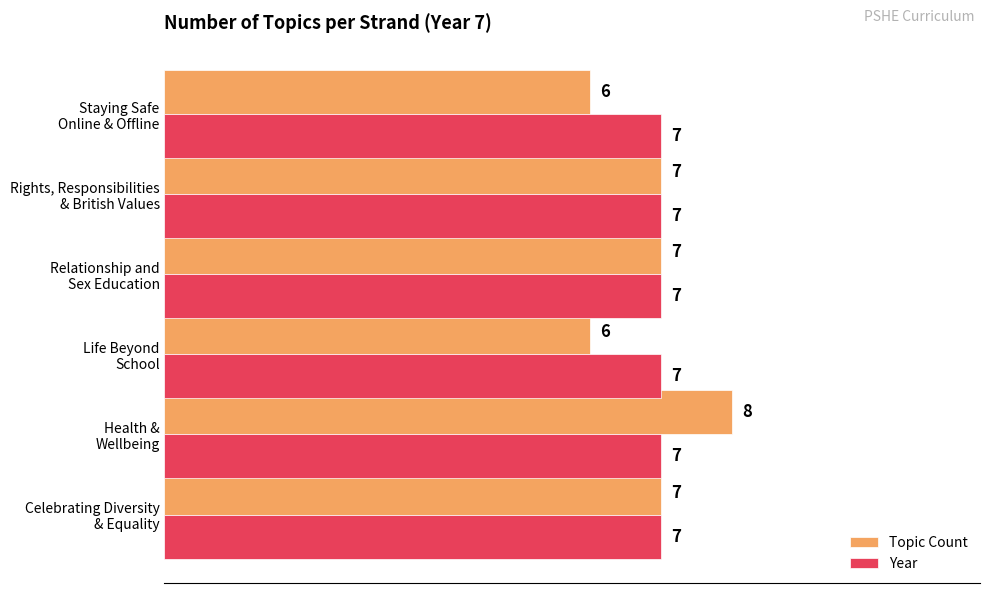

Rank the series by their average value, from lowest to highest.

Topic Count, Year